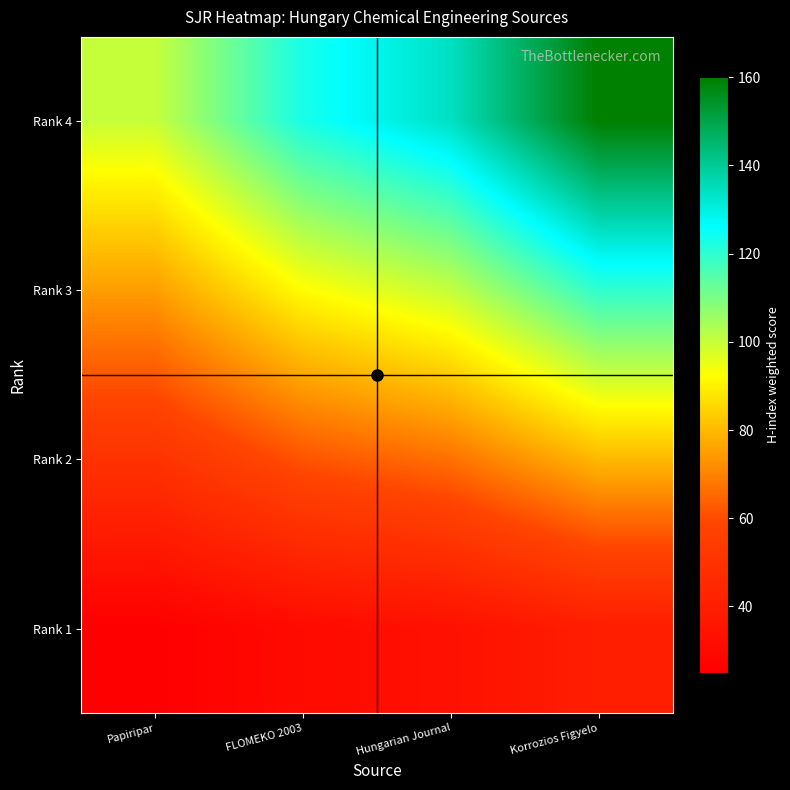

Rank the series by their maximum value, from lowest to highest.

Rank 1, Rank 2, Rank 3, Rank 4